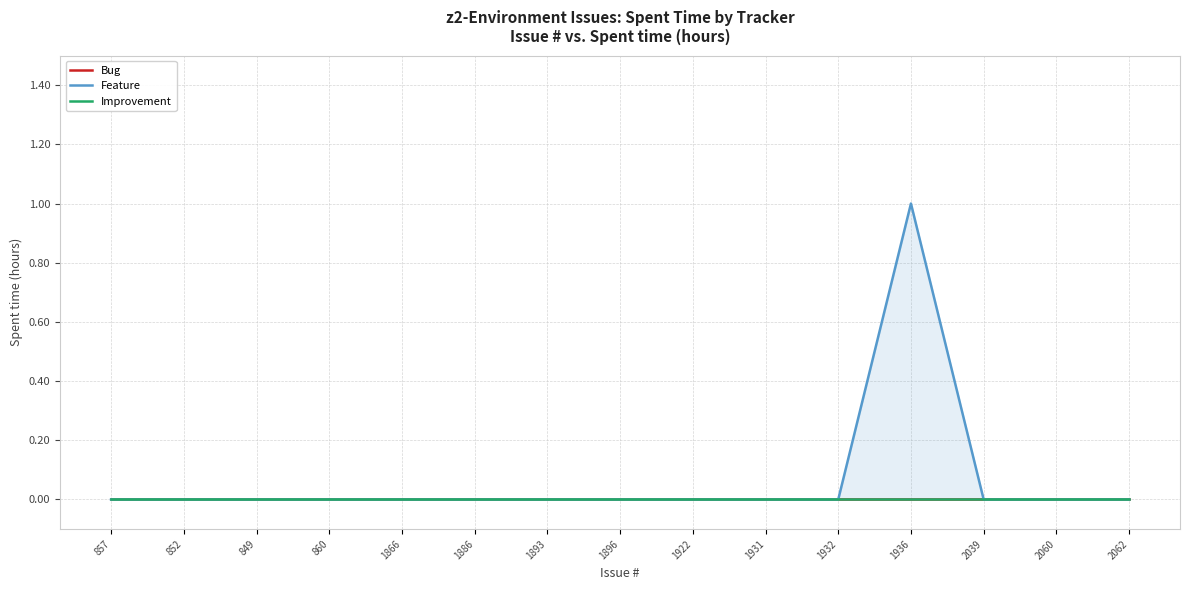

True or false: Improvement and Feature cross at least once.

False